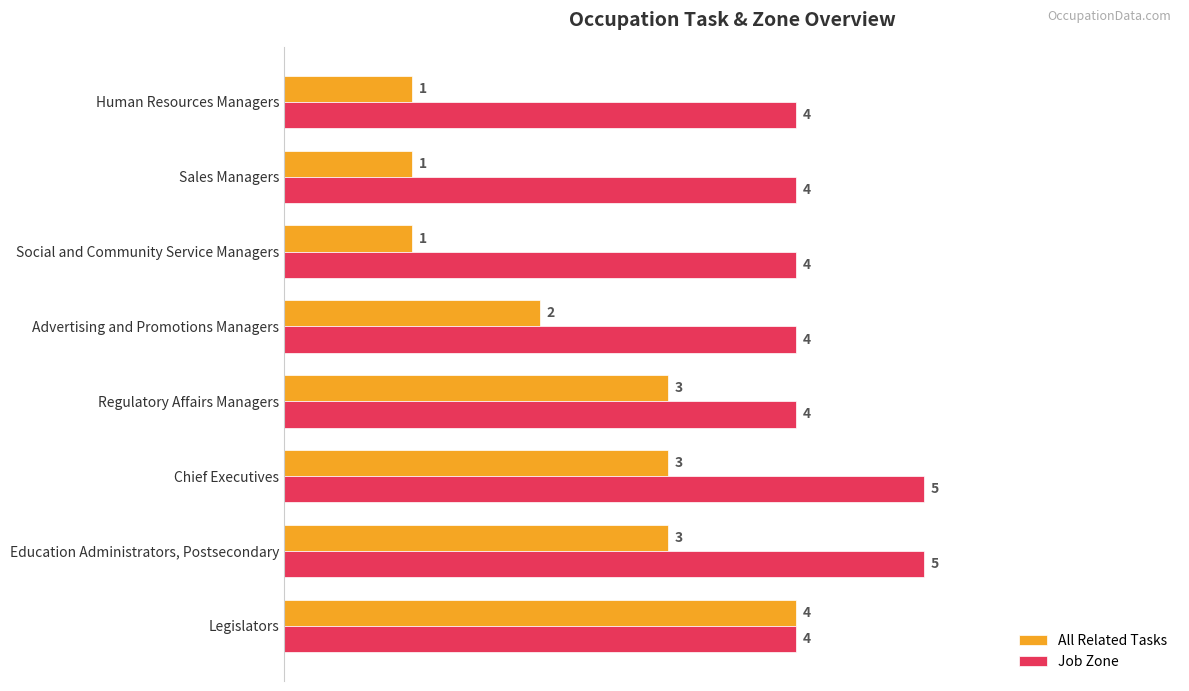

Which series has the largest total across all categories?

Job Zone